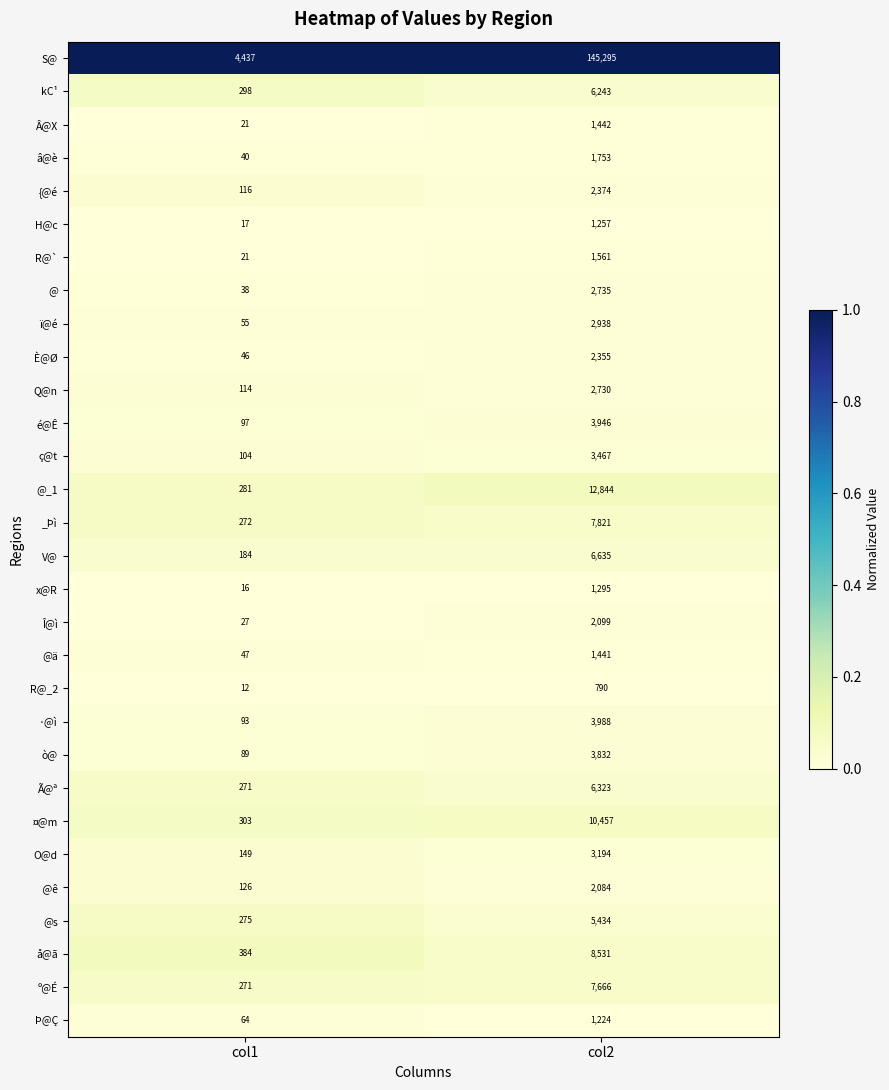

Which category has the lowest value in the @ä series?

col1